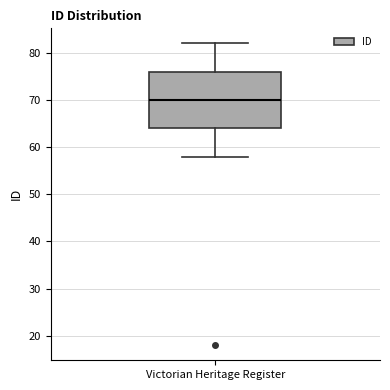

Where does the median line of the box for Victorian Heritage Register sit on the y-axis? The values are not printed on the chart, so give them approximately, as read against the axis.

70